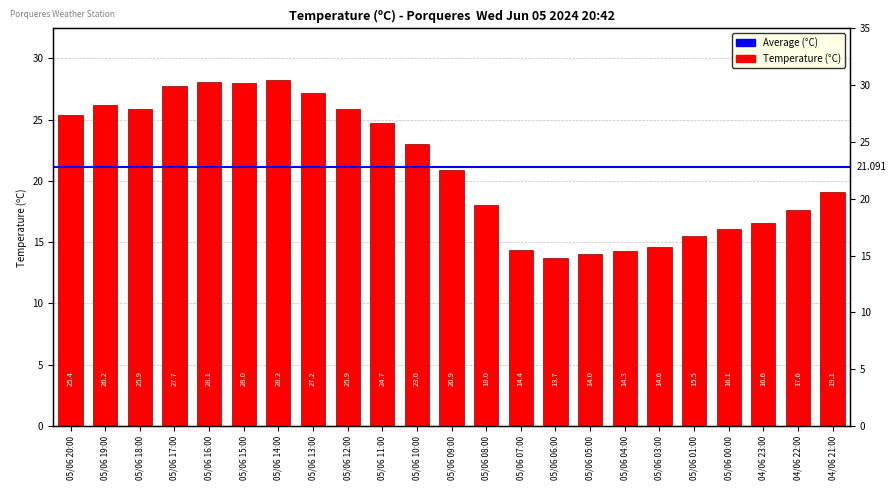

Does the chart contain any negative values?

No